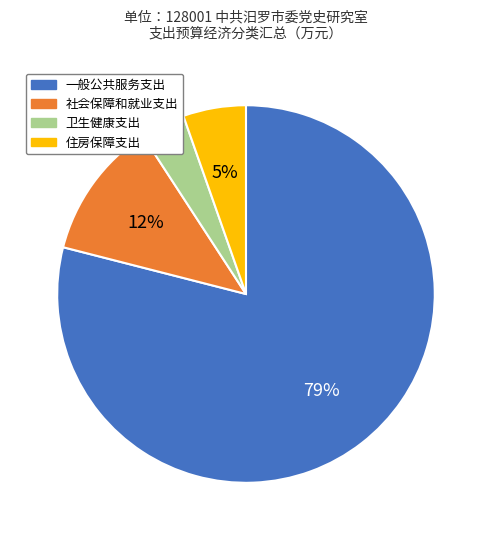

Is it true that 卫生健康支出 is 4% of the pie?

True